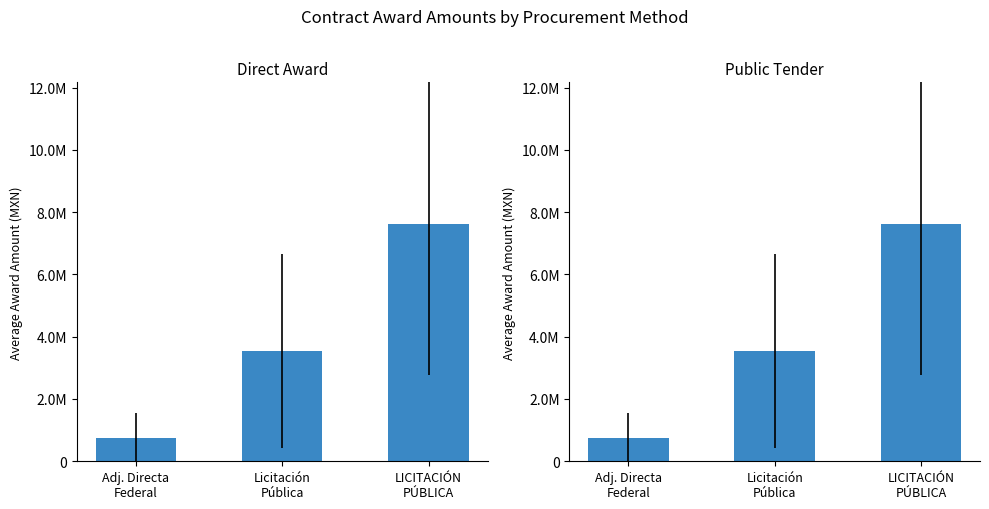

At which category does the chart reach its peak across all series?

LICITACIÓN
PÚBLICA